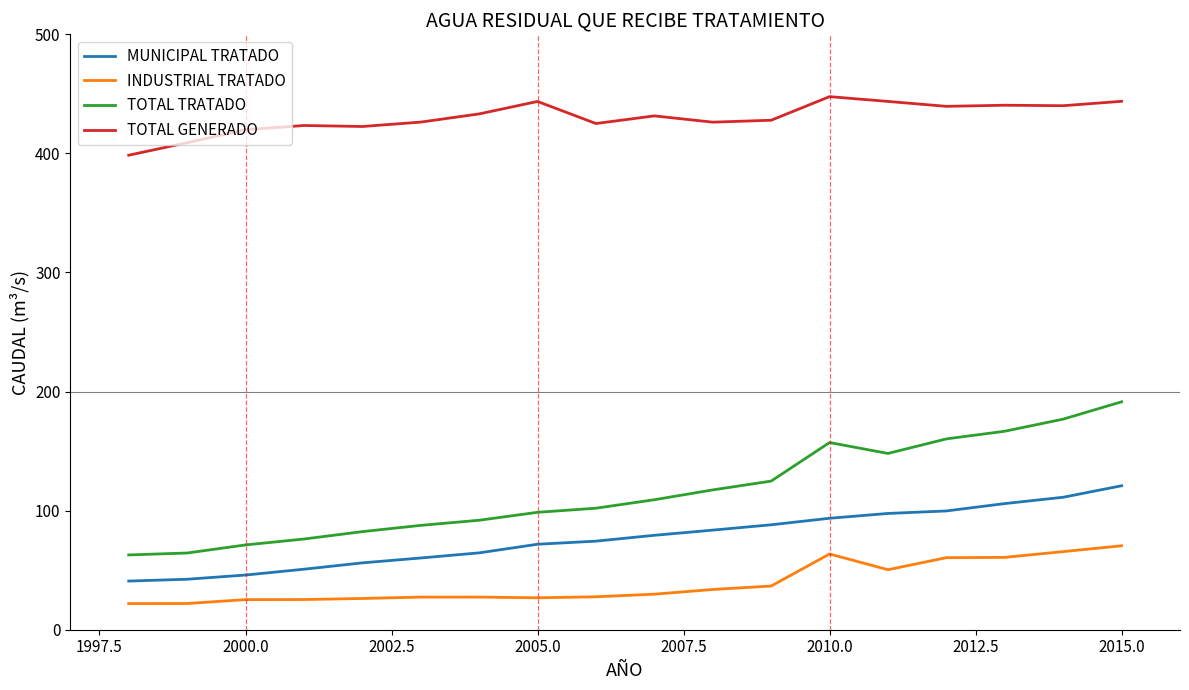

Is this an area chart (filled region under the line)?

No